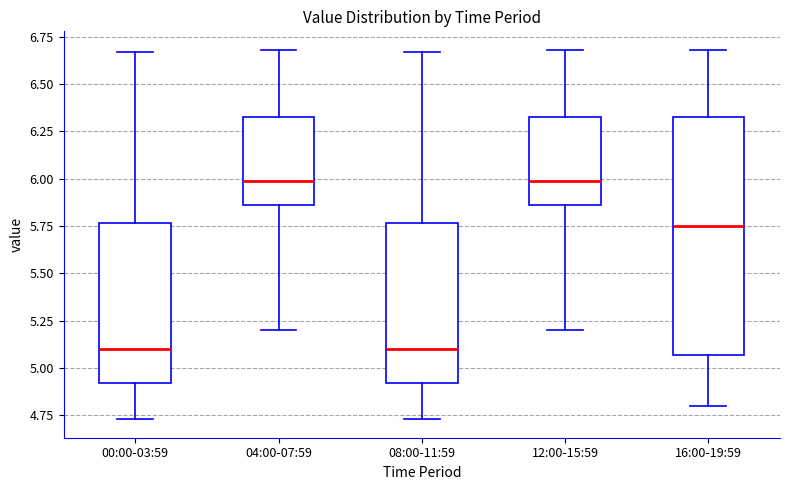

Reading left to right, read every box against the y-axis: the position of its median line, the range the box covers, and the ends of its whiskers. The values are not printed on the chart, so give them approximately, as read against the axis.

00:00-03:59: median 5.10, box 4.90 to 5.75, whiskers 4.75 to 6.65
04:00-07:59: median 6.00, box 5.85 to 6.35, whiskers 5.20 to 6.70
08:00-11:59: median 5.10, box 4.90 to 5.75, whiskers 4.75 to 6.65
12:00-15:59: median 6.00, box 5.85 to 6.35, whiskers 5.20 to 6.70
16:00-19:59: median 5.75, box 5.05 to 6.35, whiskers 4.80 to 6.70